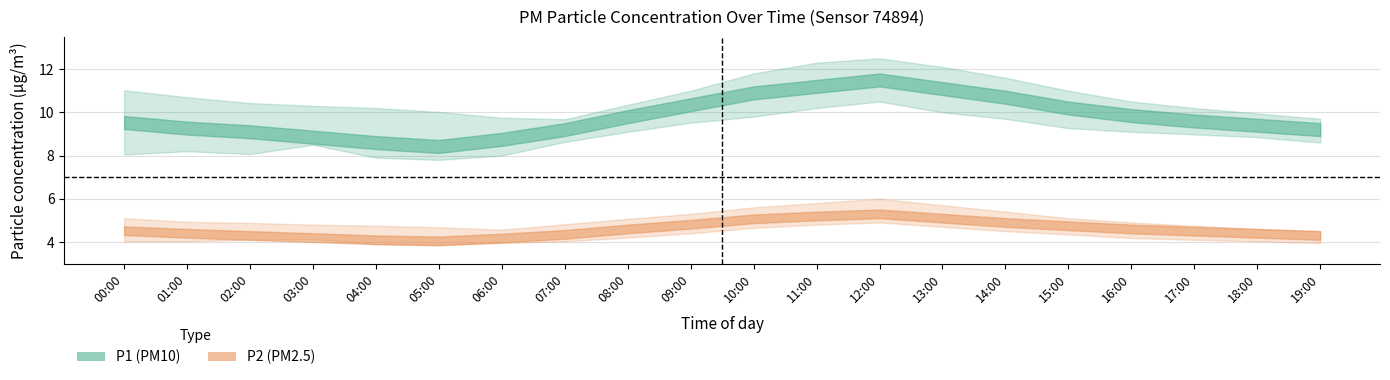

True or false: P1_center and P1_lower intersect in this chart.

False